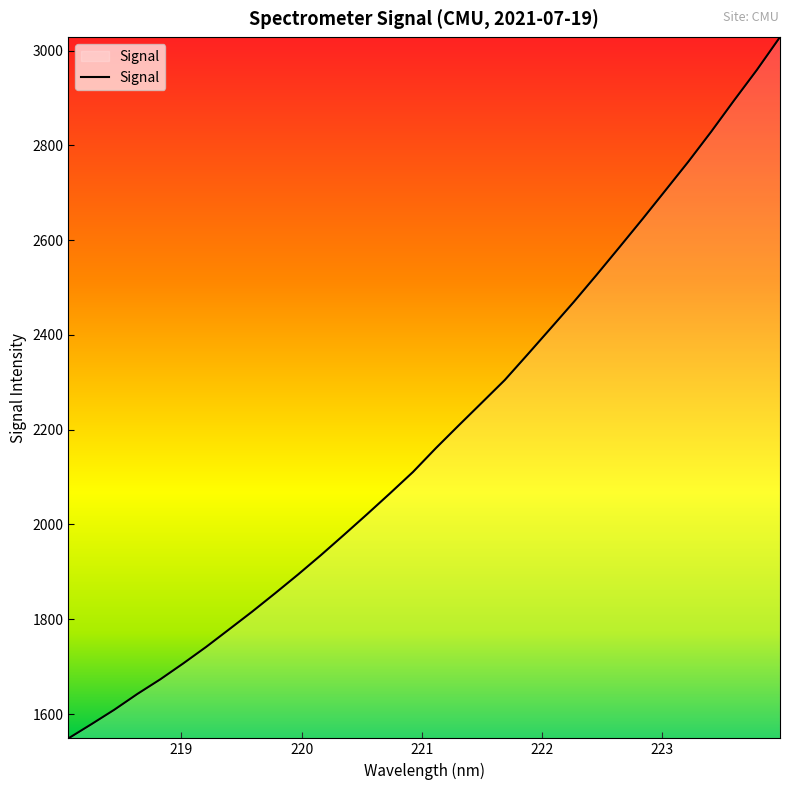

What is the maximum value shown in the chart?

3028.7